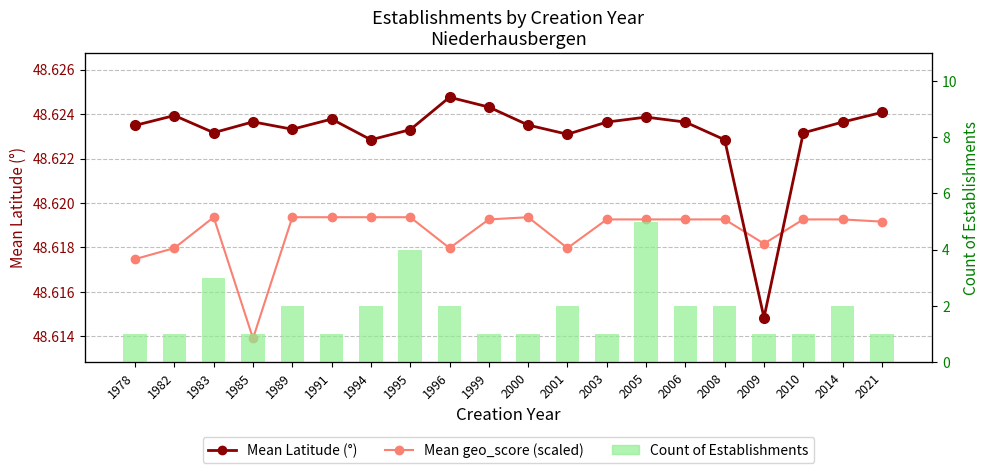

What is the average value of the Count of Establishments series?

1.8